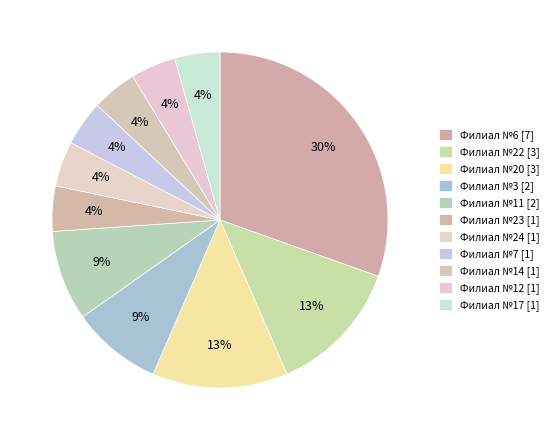

What percentage is the Филиал №23 slice, to the nearest percent?

4%